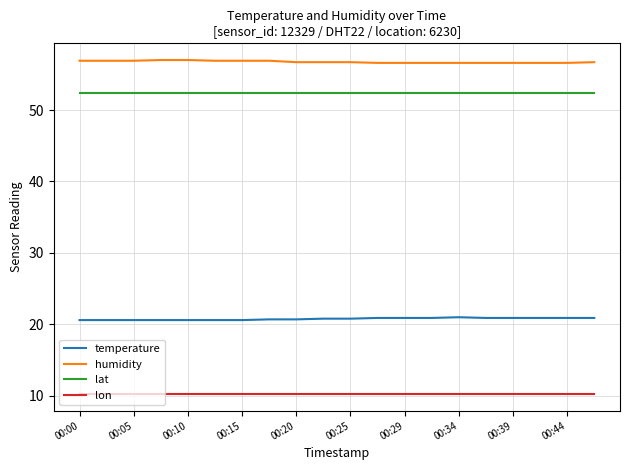

List the series in order of their peak value, highest first.

humidity, lat, temperature, lon